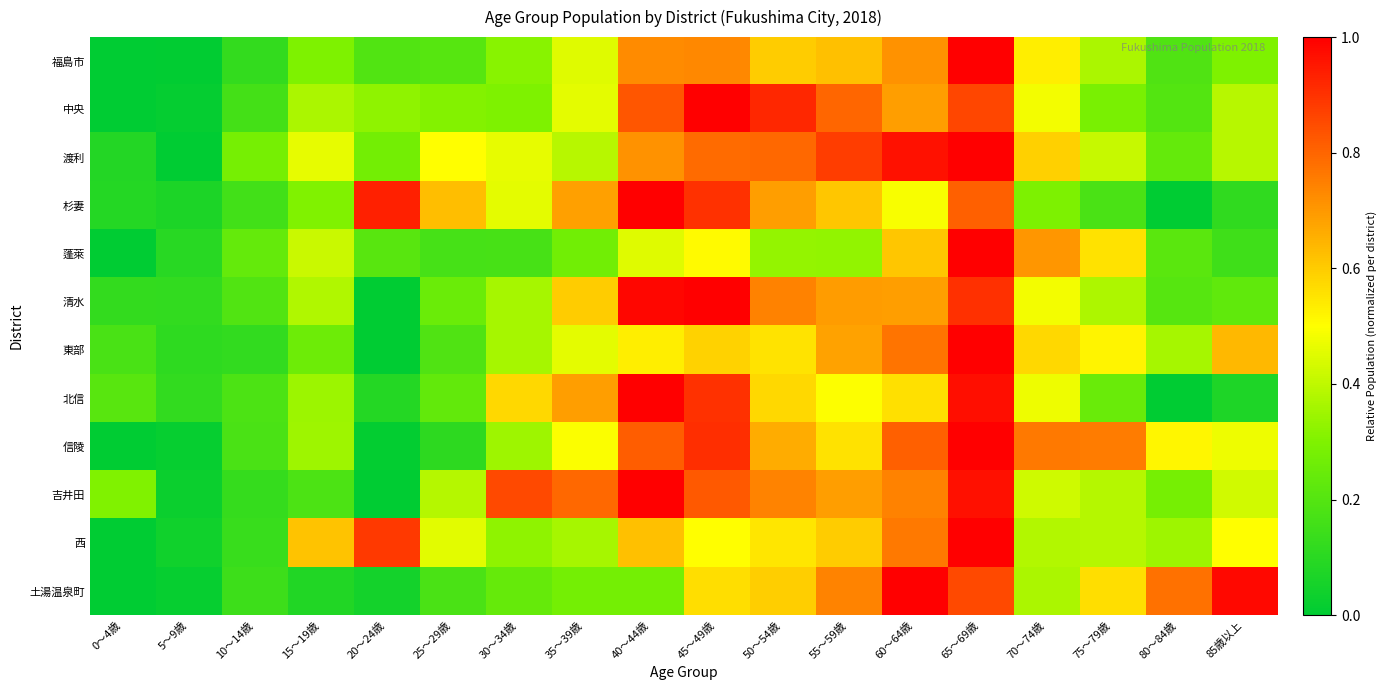

Reading right to left, list all the values displayed in this chart.

福島市: 85歳以上=0.3	80～84歳=0.2	75～79歳=0.4	70～74歳=0.5	65～69歳=1.0	60～64歳=0.7	55～59歳=0.6	50～54歳=0.6	45～49歳=0.7	40～44歳=0.7	35～39歳=0.5	30～34歳=0.3	25～29歳=0.2	20～24歳=0.2	15～19歳=0.3	10～14歳=0.1	5～9歳=0.0	0～4歳=0.0
中央: 85歳以上=0.4	80～84歳=0.2	75～79歳=0.3	70～74歳=0.5	65～69歳=0.9	60～64歳=0.7	55～59歳=0.8	50～54歳=0.9	45～49歳=1.0	40～44歳=0.8	35～39歳=0.5	30～34歳=0.3	25～29歳=0.3	20～24歳=0.3	15～19歳=0.4	10～14歳=0.2	5～9歳=0.0	0～4歳=0.0
渡利: 85歳以上=0.4	80～84歳=0.2	75～79歳=0.4	70～74歳=0.6	65～69歳=1.0	60～64歳=1.0	55～59歳=0.9	50～54歳=0.8	45～49歳=0.8	40～44歳=0.7	35～39歳=0.4	30～34歳=0.5	25～29歳=0.5	20～24歳=0.3	15～19歳=0.5	10～14歳=0.3	5～9歳=0.0	0～4歳=0.1
杉妻: 85歳以上=0.1	80～84歳=0.0	75～79歳=0.2	70～74歳=0.3	65～69歳=0.8	60～64歳=0.5	55～59歳=0.6	50～54歳=0.7	45～49歳=0.9	40～44歳=1.0	35～39歳=0.7	30～34歳=0.5	25～29歳=0.6	20～24歳=0.9	15～19歳=0.3	10～14歳=0.2	5～9歳=0.1	0～4歳=0.1
蓬萊: 85歳以上=0.2	80～84歳=0.2	75～79歳=0.6	70～74歳=0.7	65～69歳=1.0	60～64歳=0.6	55～59歳=0.3	50～54歳=0.3	45～49歳=0.5	40～44歳=0.5	35～39歳=0.3	30～34歳=0.2	25～29歳=0.2	20～24歳=0.2	15～19歳=0.4	10～14歳=0.2	5～9歳=0.1	0～4歳=0.0
清水: 85歳以上=0.2	80～84歳=0.2	75～79歳=0.4	70～74歳=0.5	65～69歳=0.9	60～64歳=0.7	55～59歳=0.7	50～54歳=0.7	45～49歳=1.0	40～44歳=1.0	35～39歳=0.6	30～34歳=0.4	25～29歳=0.3	20～24歳=0.0	15～19歳=0.4	10～14歳=0.2	5～9歳=0.1	0～4歳=0.1
東部: 85歳以上=0.6	80～84歳=0.4	75～79歳=0.5	70～74歳=0.6	65～69歳=1.0	60～64歳=0.8	55～59歳=0.7	50～54歳=0.6	45～49歳=0.6	40～44歳=0.5	35～39歳=0.5	30～34歳=0.4	25～29歳=0.2	20～24歳=0.0	15～19歳=0.3	10～14歳=0.1	5～9歳=0.1	0～4歳=0.2
北信: 85歳以上=0.1	80～84歳=0.0	75～79歳=0.2	70～74歳=0.5	65～69歳=1.0	60～64歳=0.6	55～59歳=0.5	50～54歳=0.6	45～49歳=0.9	40～44歳=1.0	35～39歳=0.7	30～34歳=0.6	25～29歳=0.2	20～24歳=0.1	15～19歳=0.3	10～14歳=0.2	5～9歳=0.1	0～4歳=0.2
信陵: 85歳以上=0.5	80～84歳=0.5	75～79歳=0.8	70～74歳=0.8	65～69歳=1.0	60～64歳=0.8	55～59歳=0.6	50～54歳=0.7	45～49歳=0.9	40～44歳=0.8	35～39歳=0.5	30～34歳=0.4	25～29歳=0.1	20～24歳=0.0	15～19歳=0.3	10～14歳=0.2	5～9歳=0.0	0～4歳=0.0
吉井田: 85歳以上=0.4	80～84歳=0.3	75～79歳=0.4	70～74歳=0.4	65～69歳=1.0	60～64歳=0.7	55～59歳=0.7	50～54歳=0.7	45～49歳=0.8	40～44歳=1.0	35～39歳=0.8	30～34歳=0.9	25～29歳=0.4	20～24歳=0.0	15～19歳=0.2	10～14歳=0.1	5～9歳=0.0	0～4歳=0.3
西: 85歳以上=0.5	80～84歳=0.3	75～79歳=0.4	70～74歳=0.4	65～69歳=1.0	60～64歳=0.8	55～59歳=0.6	50～54歳=0.5	45～49歳=0.5	40～44歳=0.6	35～39歳=0.4	30～34歳=0.3	25～29歳=0.5	20～24歳=0.9	15～19歳=0.6	10～14歳=0.1	5～9歳=0.0	0～4歳=0.0
土湯温泉町: 85歳以上=1.0	80～84歳=0.8	75～79歳=0.6	70～74歳=0.4	65～69歳=0.9	60～64歳=1.0	55～59歳=0.7	50～54歳=0.6	45～49歳=0.6	40～44歳=0.3	35～39歳=0.3	30～34歳=0.2	25～29歳=0.2	20～24歳=0.0	15～19歳=0.1	10～14歳=0.1	5～9歳=0.0	0～4歳=0.0